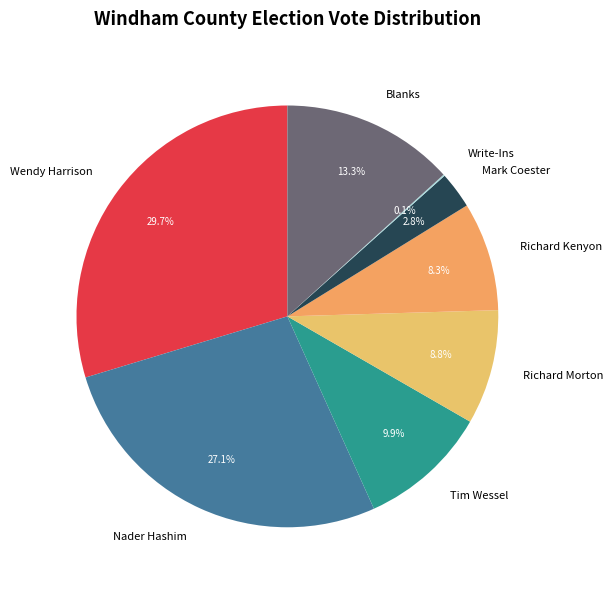

What is the largest slice in the pie chart?

Wendy Harrison